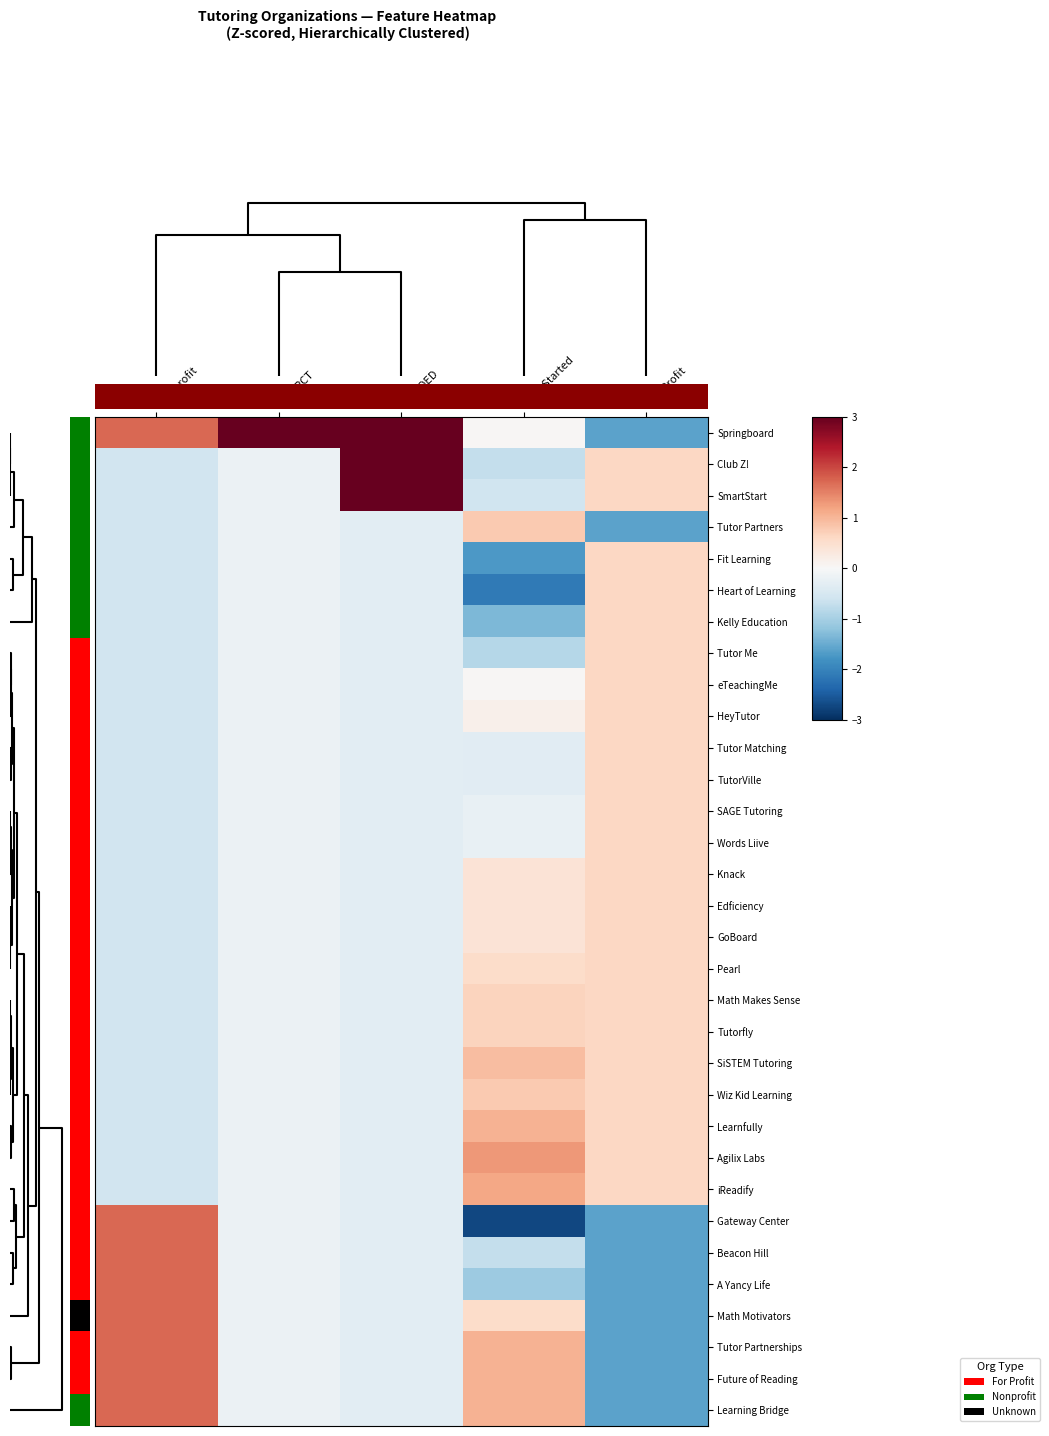

How many data points in row_20 are less than 0?

3